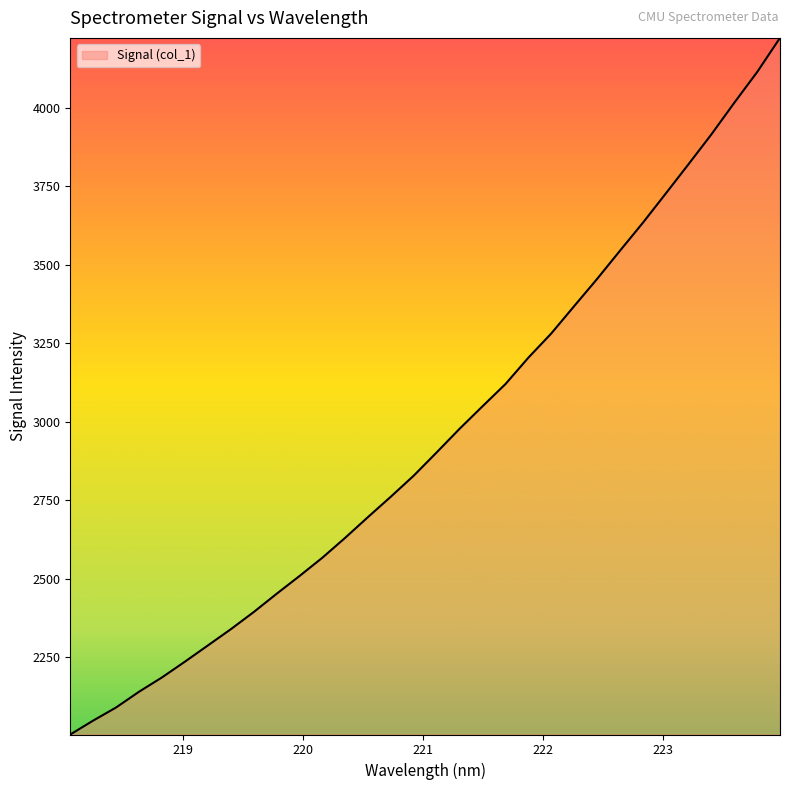

What is the minimum value shown in the chart?

2003.3